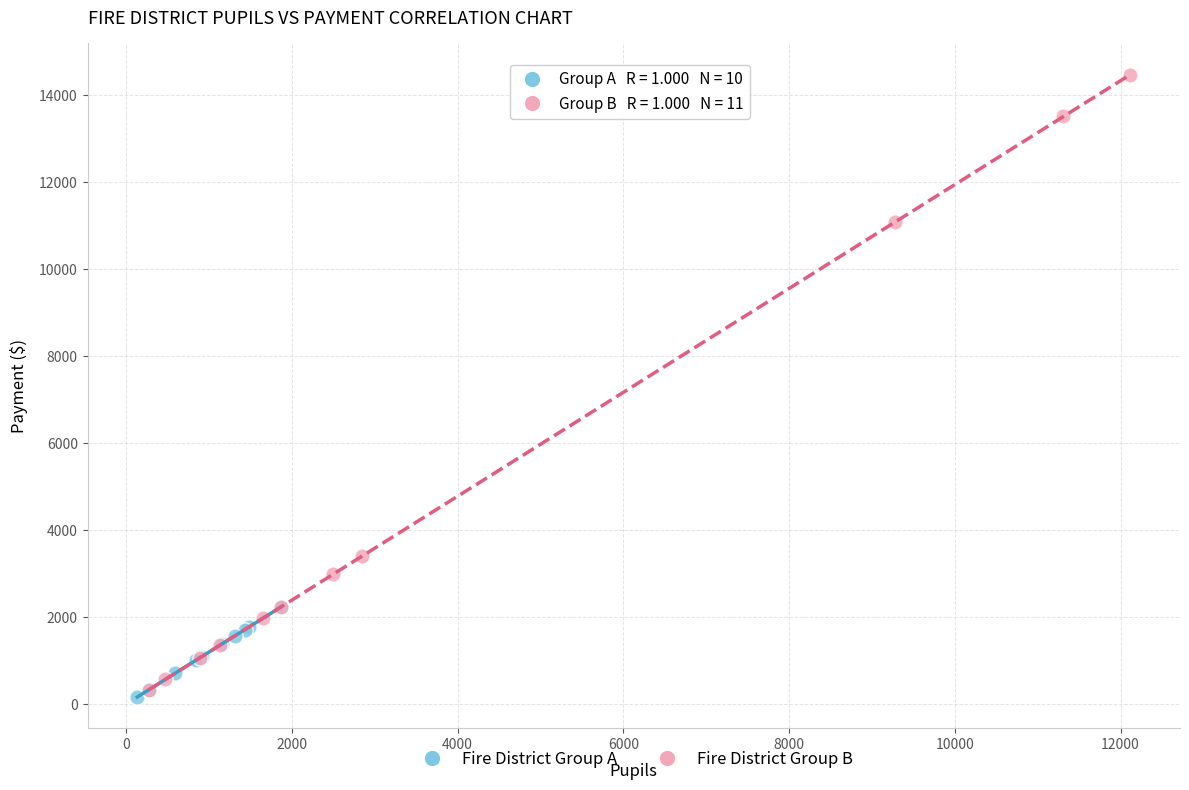

Which series contains the highest Y value?

Fire District Group B